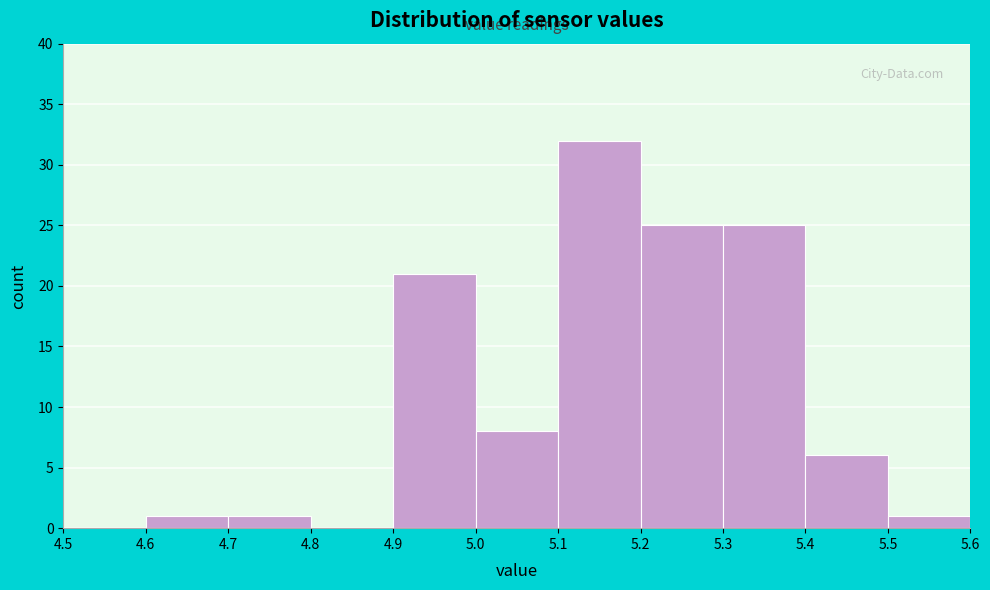

Reading left to right, transcribe this chart: for each bar, give the range it covers on the x-axis and its height. The values are not printed on the chart, so give them approximately, as read against the axis.

4.5 to 4.6: 0
4.6 to 4.7: 1
4.7 to 4.8: 1
4.8 to 4.9: 0
4.9 to 5.0: 21
5.0 to 5.1: 8
5.1 to 5.2: 32
5.2 to 5.3: 25
5.3 to 5.4: 25
5.4 to 5.5: 6
5.5 to 5.6: 1